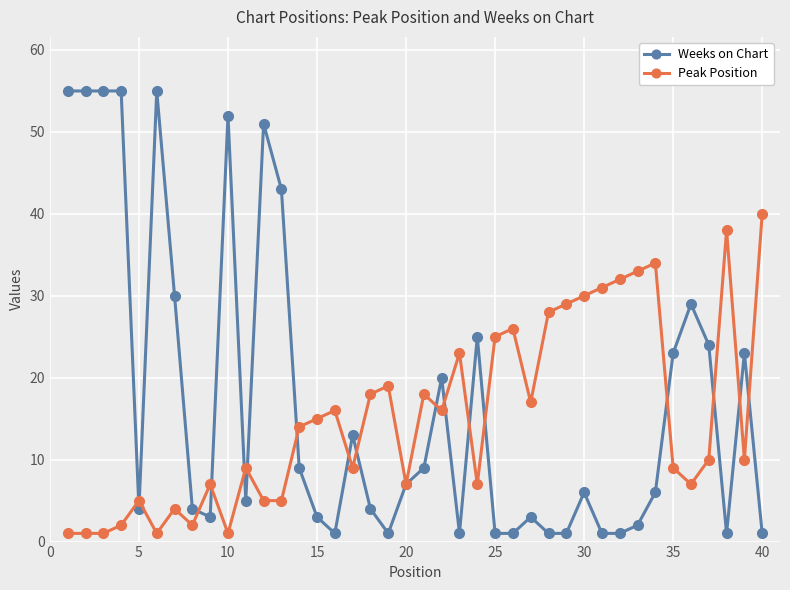

Which series has the widest spread of values?

Weeks on Chart